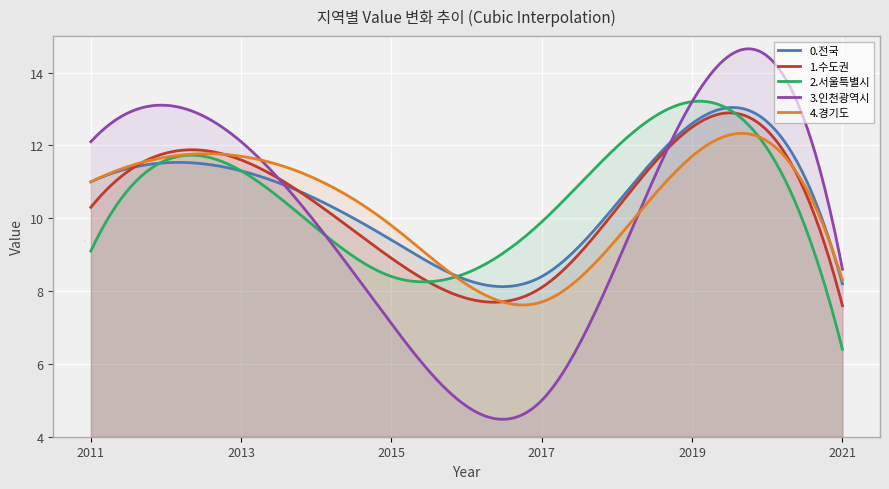

At how many categories does at least one series exceed 10?

3